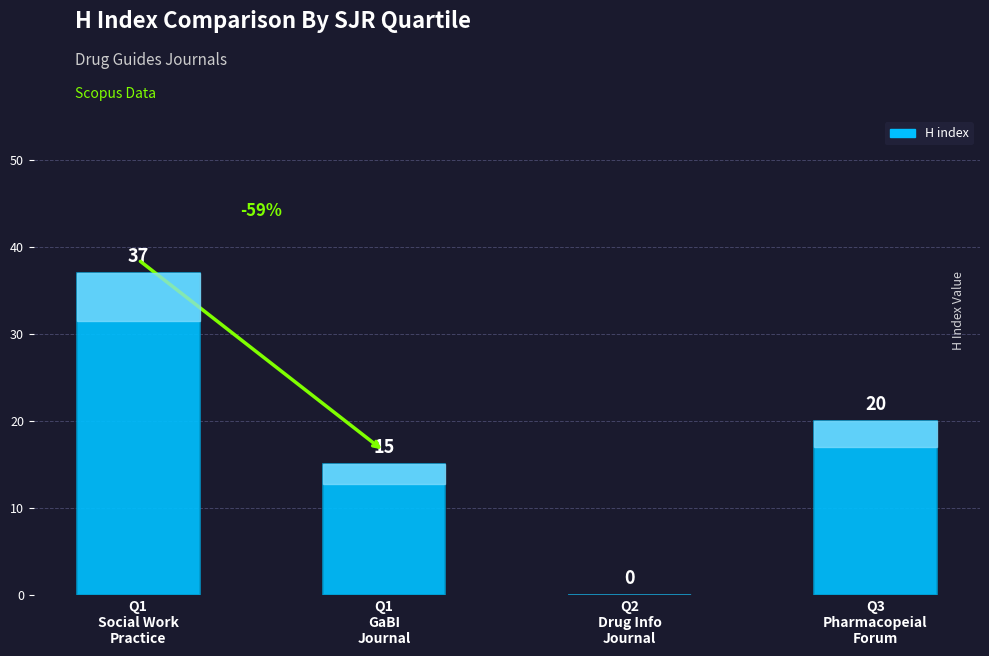

Reading left to right, extract all data points from this chart.

Q1
Social Work
Practice=37	Q1
GaBI
Journal=15	Q2
Drug Info
Journal=0	Q3
Pharmacopeial
Forum=20